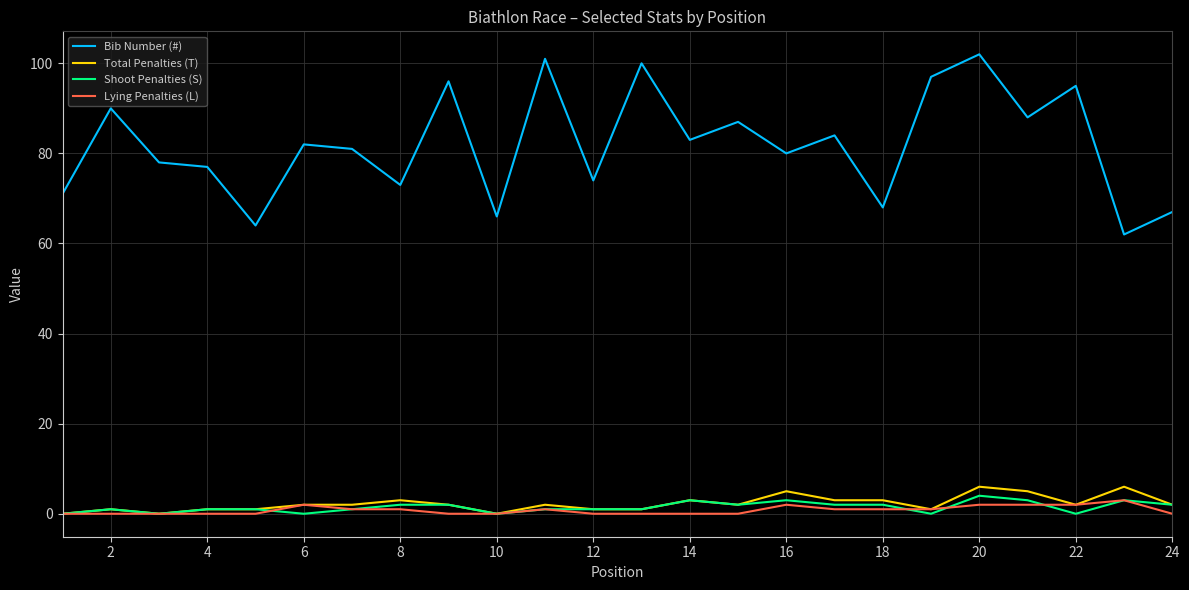

Which series has the widest spread of values?

Bib Number (#)